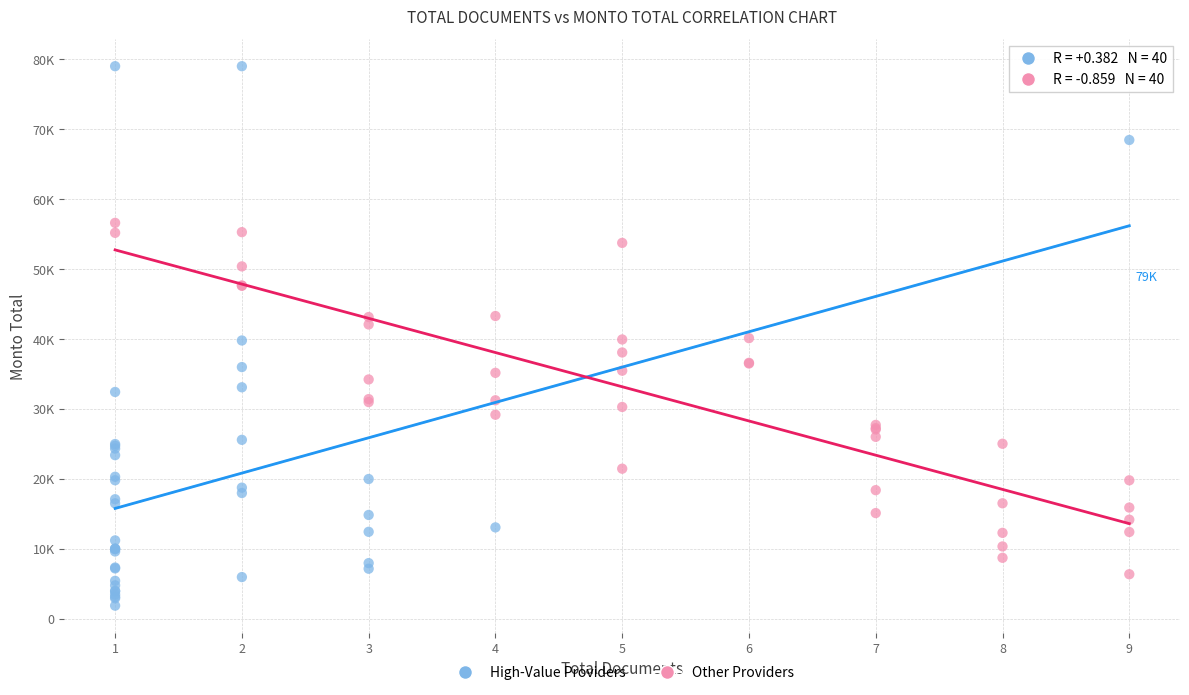

Which series reaches the minimum Y coordinate?

High-Value Providers